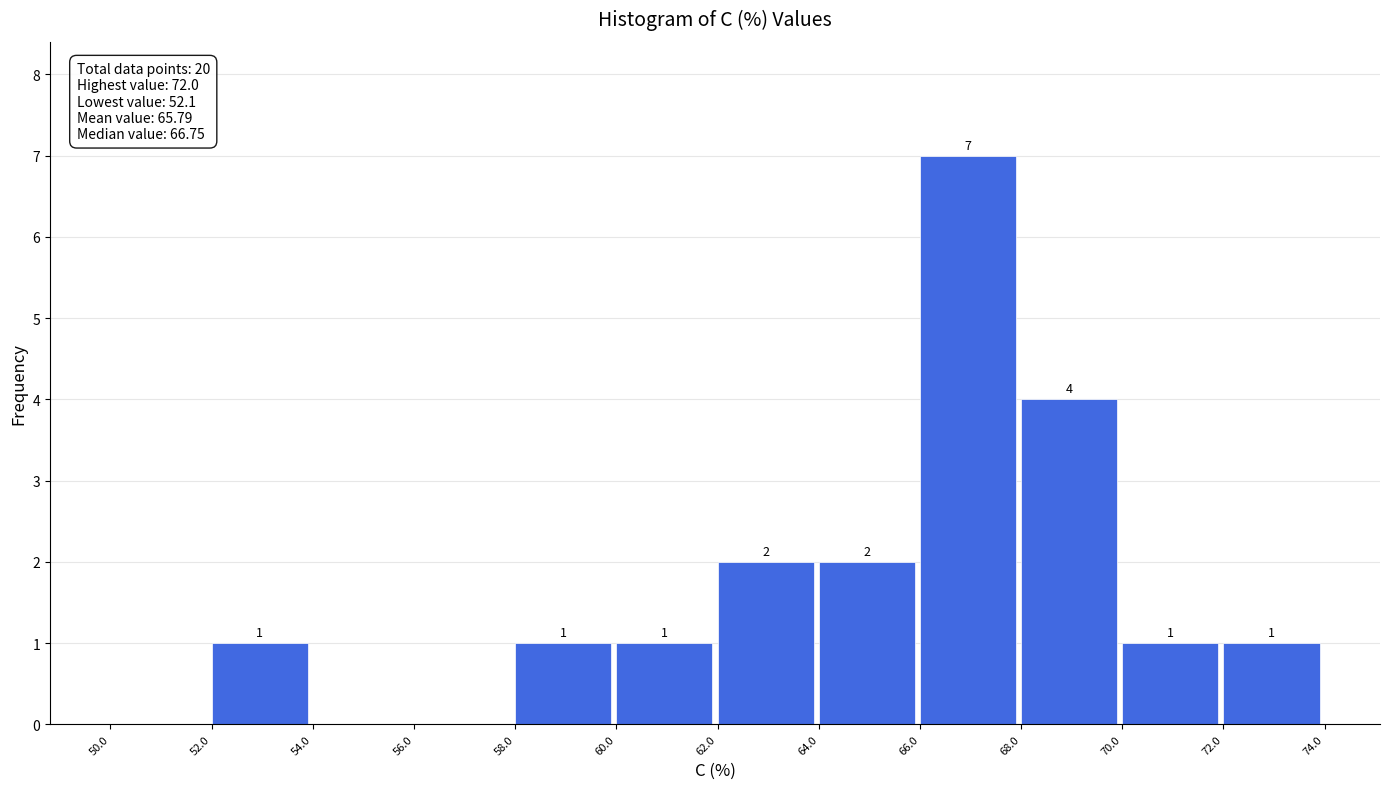

Which range on the x-axis has the tallest bar?

66.0 to 68.0